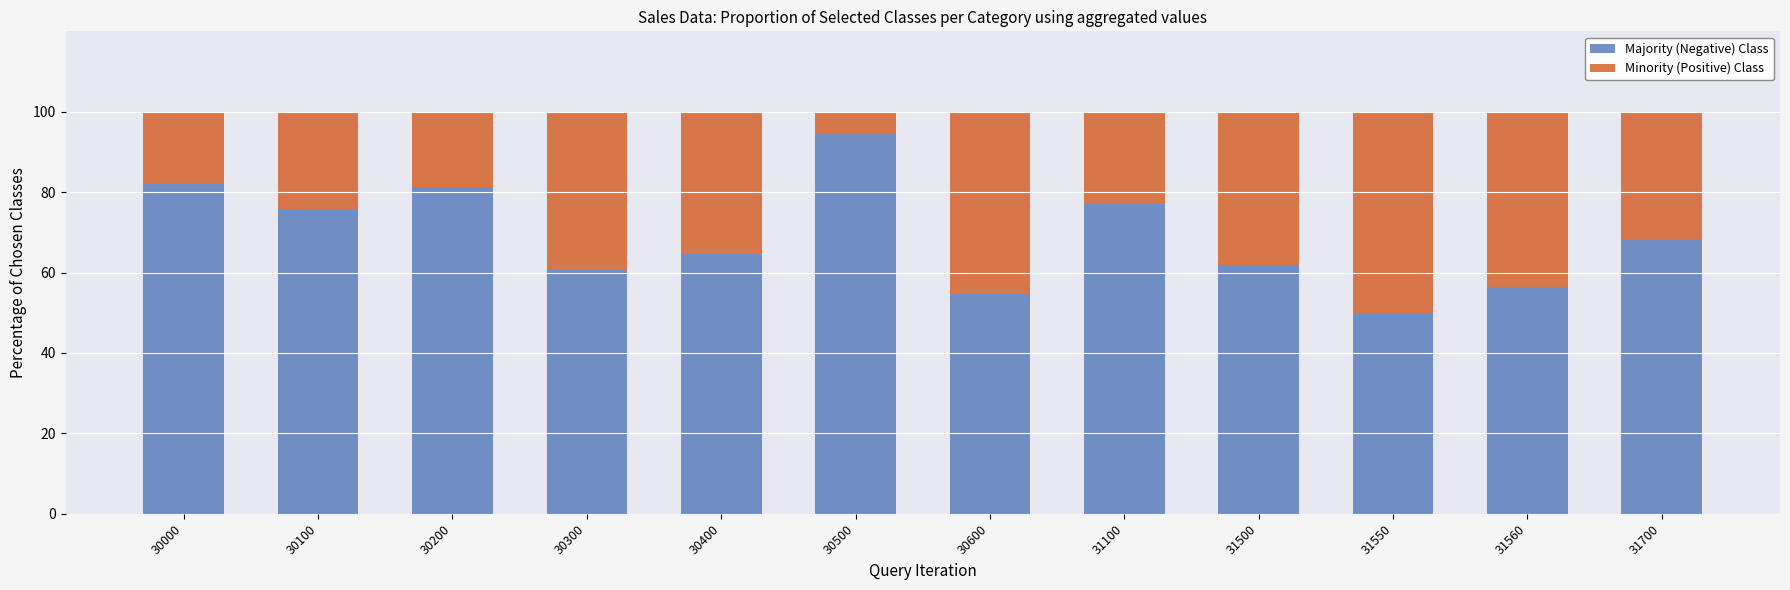

What is the total value across all series at 30400?

100.0